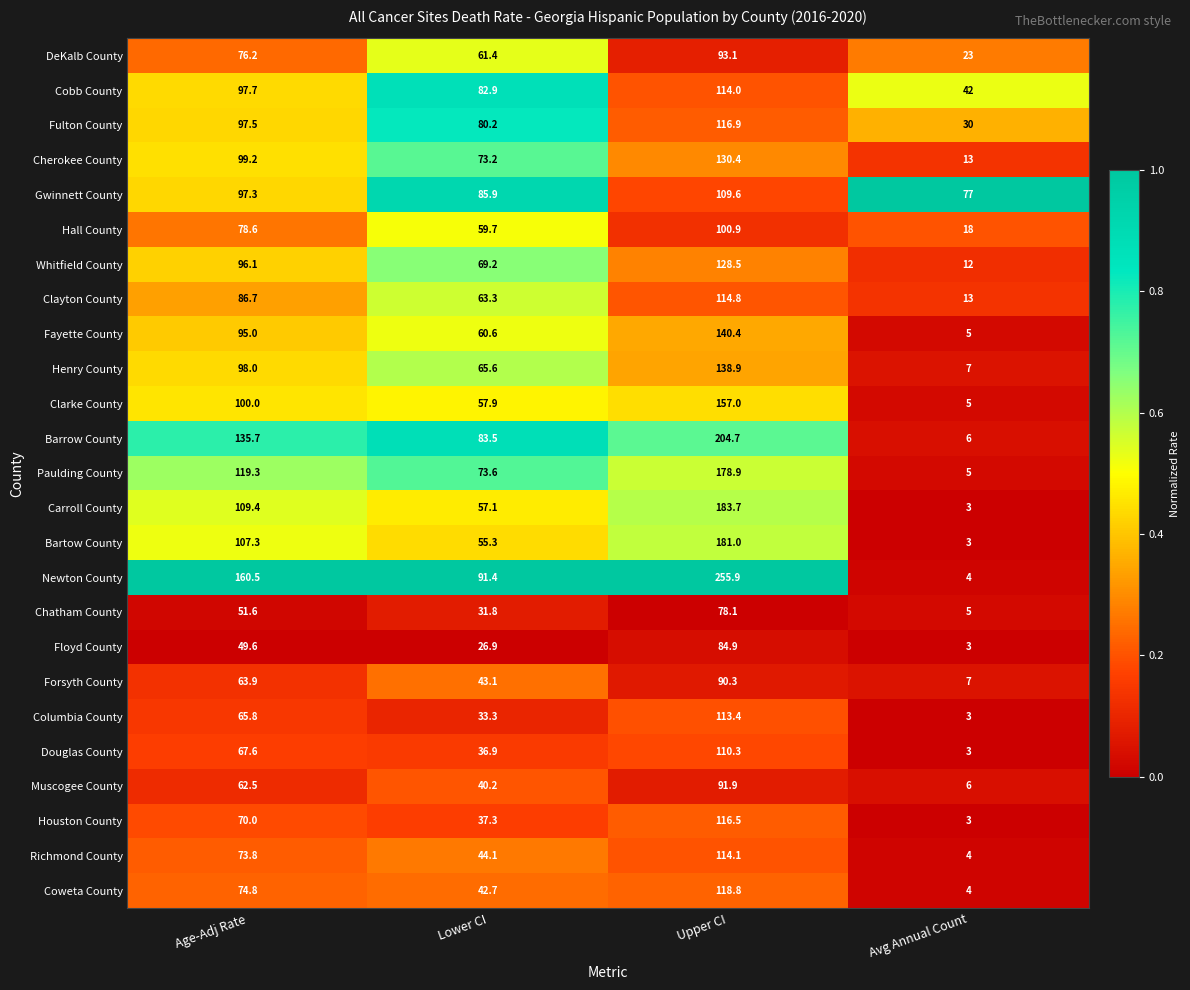

At which category does the chart reach its minimum across all series?

Avg Annual Count